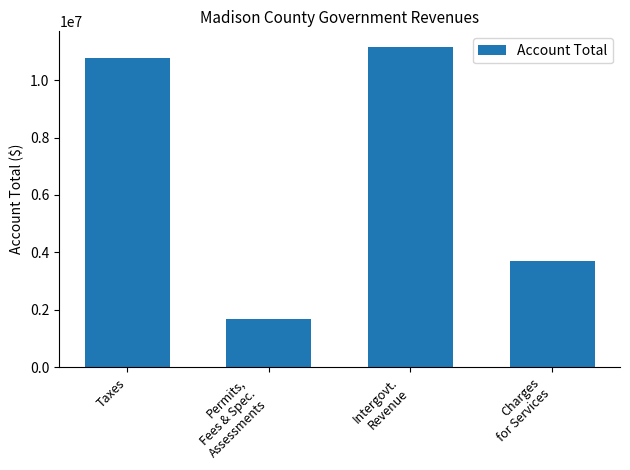

How many values are below 10772115?

2